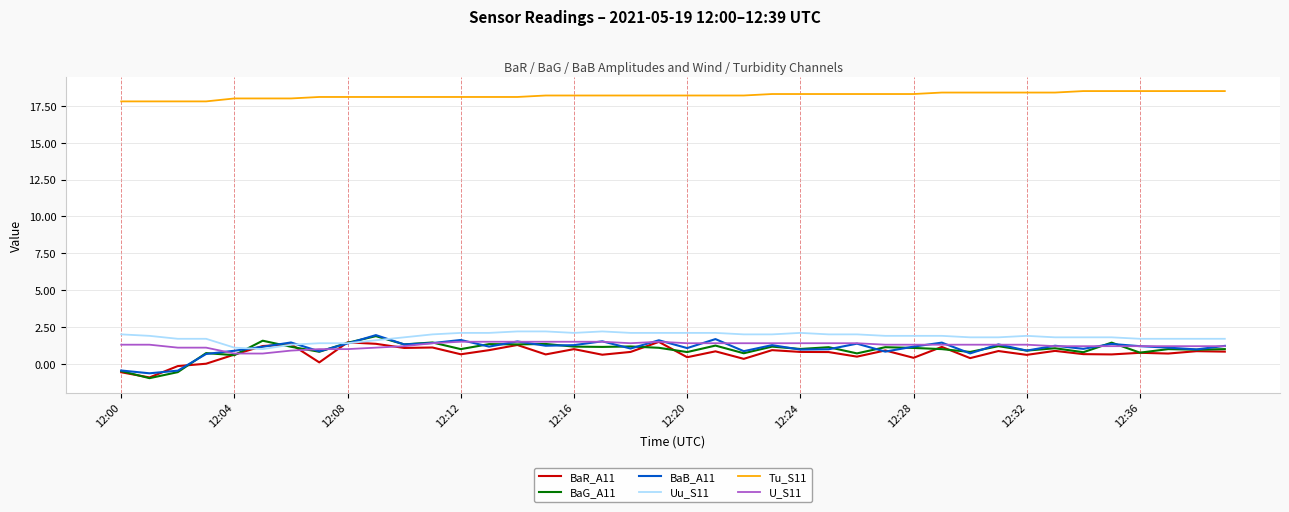

Which series has the widest spread of values?

BaG_A11